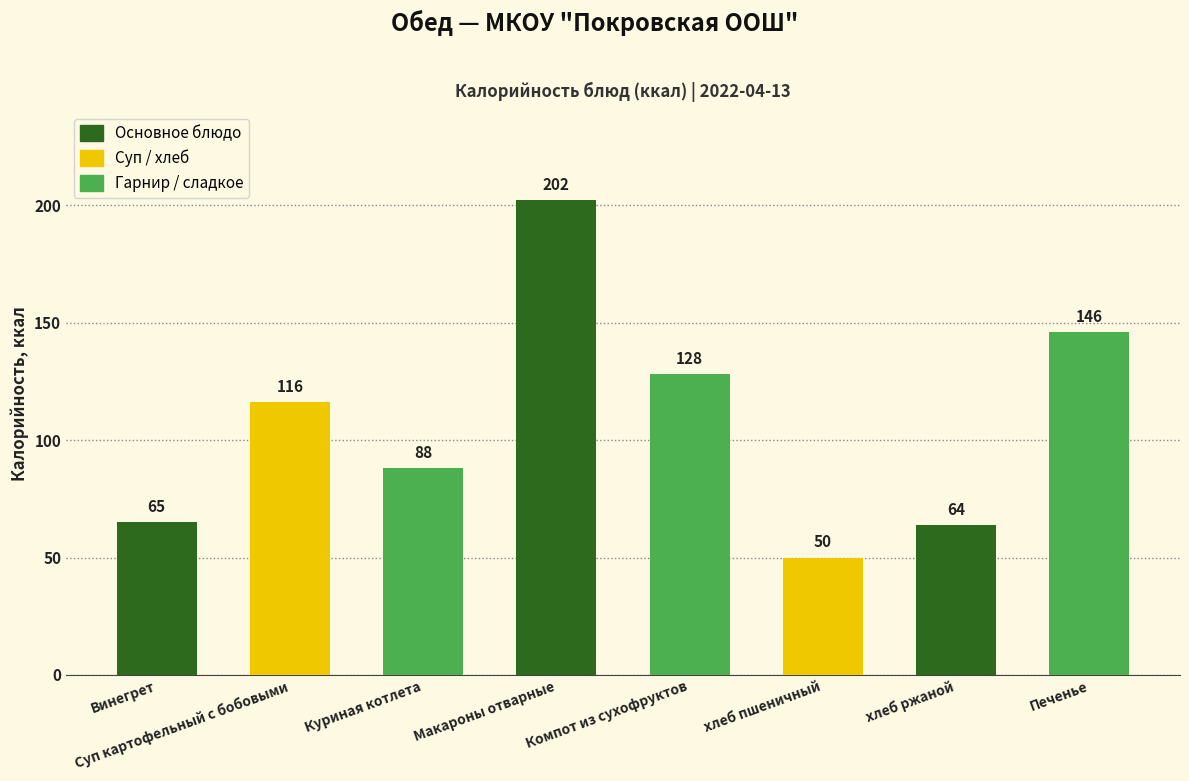

Which has a higher value, Куриная котлета or Компот из сухофруктов?

Компот из сухофруктов